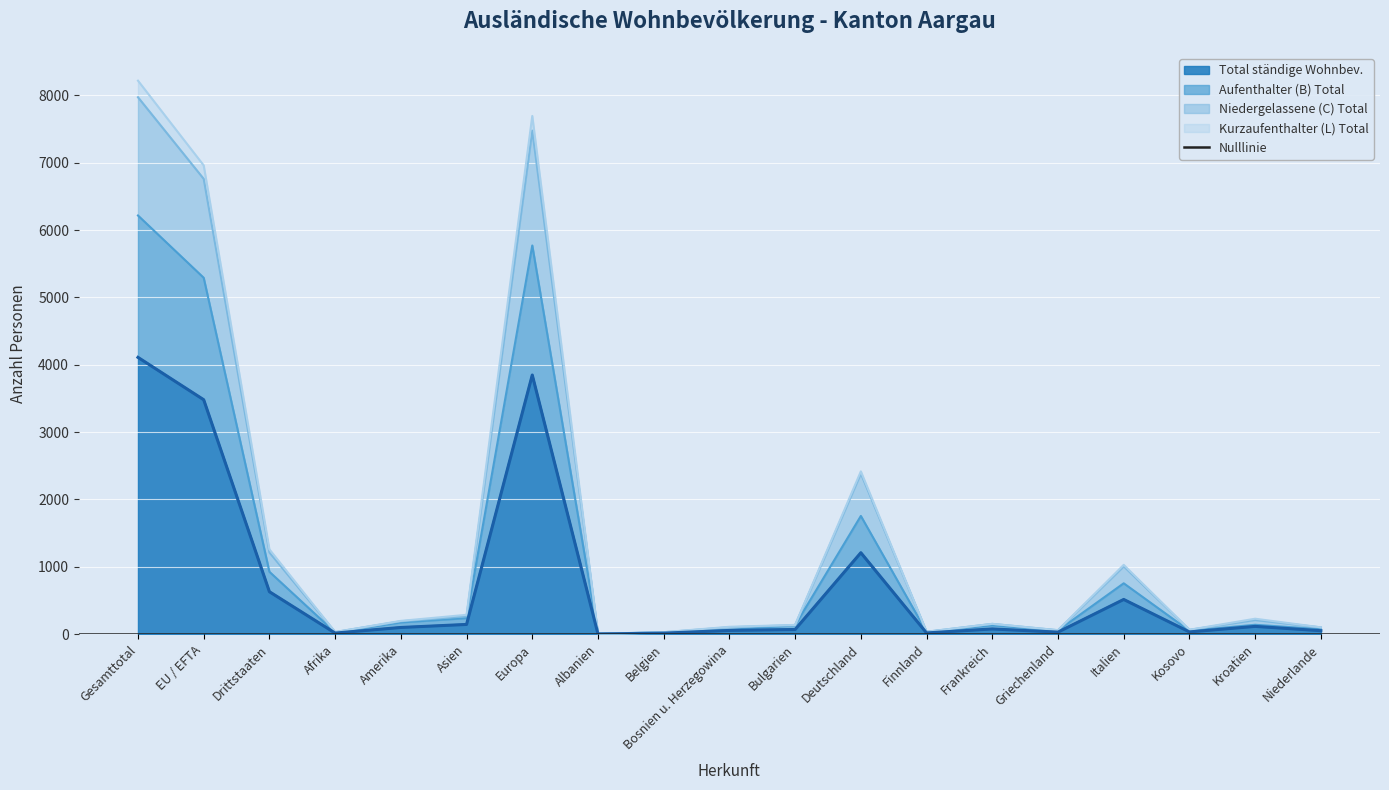

At which label does Aufenthalter (B) Total first exceed 132?

Gesamttotal